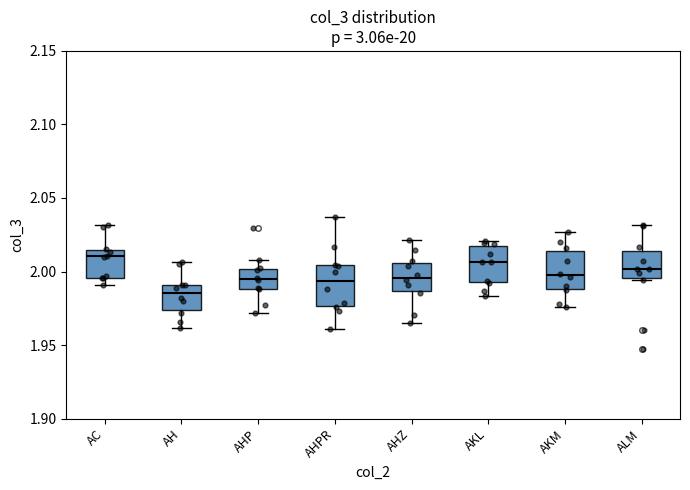

Where does the upper whisker of the box for AHP end on the y-axis? The values are not printed on the chart, so give them approximately, as read against the axis.

2.010